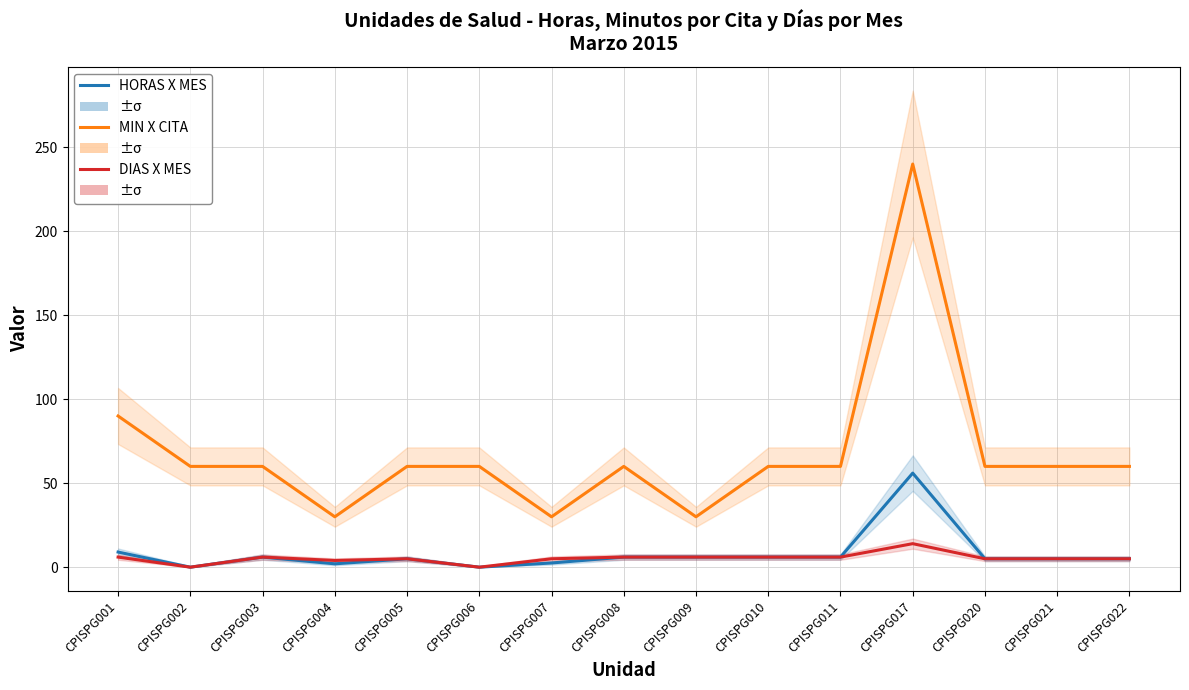

Reading left to right, list all the values displayed in this chart.

HORAS X MES: CPISPG001=9.0	CPISPG002=0.0	CPISPG003=6.0	CPISPG004=2.0	CPISPG005=5.0	CPISPG006=0.0	CPISPG007=2.5	CPISPG008=6.0	CPISPG009=6.0	CPISPG010=6.0	CPISPG011=6.0	CPISPG017=56.0	CPISPG020=5.0	CPISPG021=5.0	CPISPG022=5.0
MIN X CITA: CPISPG001=90.0	CPISPG002=60.0	CPISPG003=60.0	CPISPG004=30.0	CPISPG005=60.0	CPISPG006=60.0	CPISPG007=30.0	CPISPG008=60.0	CPISPG009=30.0	CPISPG010=60.0	CPISPG011=60.0	CPISPG017=240.0	CPISPG020=60.0	CPISPG021=60.0	CPISPG022=60.0
DIAS X MES: CPISPG001=6.0	CPISPG002=0.0	CPISPG003=6.0	CPISPG004=4.0	CPISPG005=5.0	CPISPG006=0.0	CPISPG007=5.0	CPISPG008=6.0	CPISPG009=6.0	CPISPG010=6.0	CPISPG011=6.0	CPISPG017=14.0	CPISPG020=5.0	CPISPG021=5.0	CPISPG022=5.0